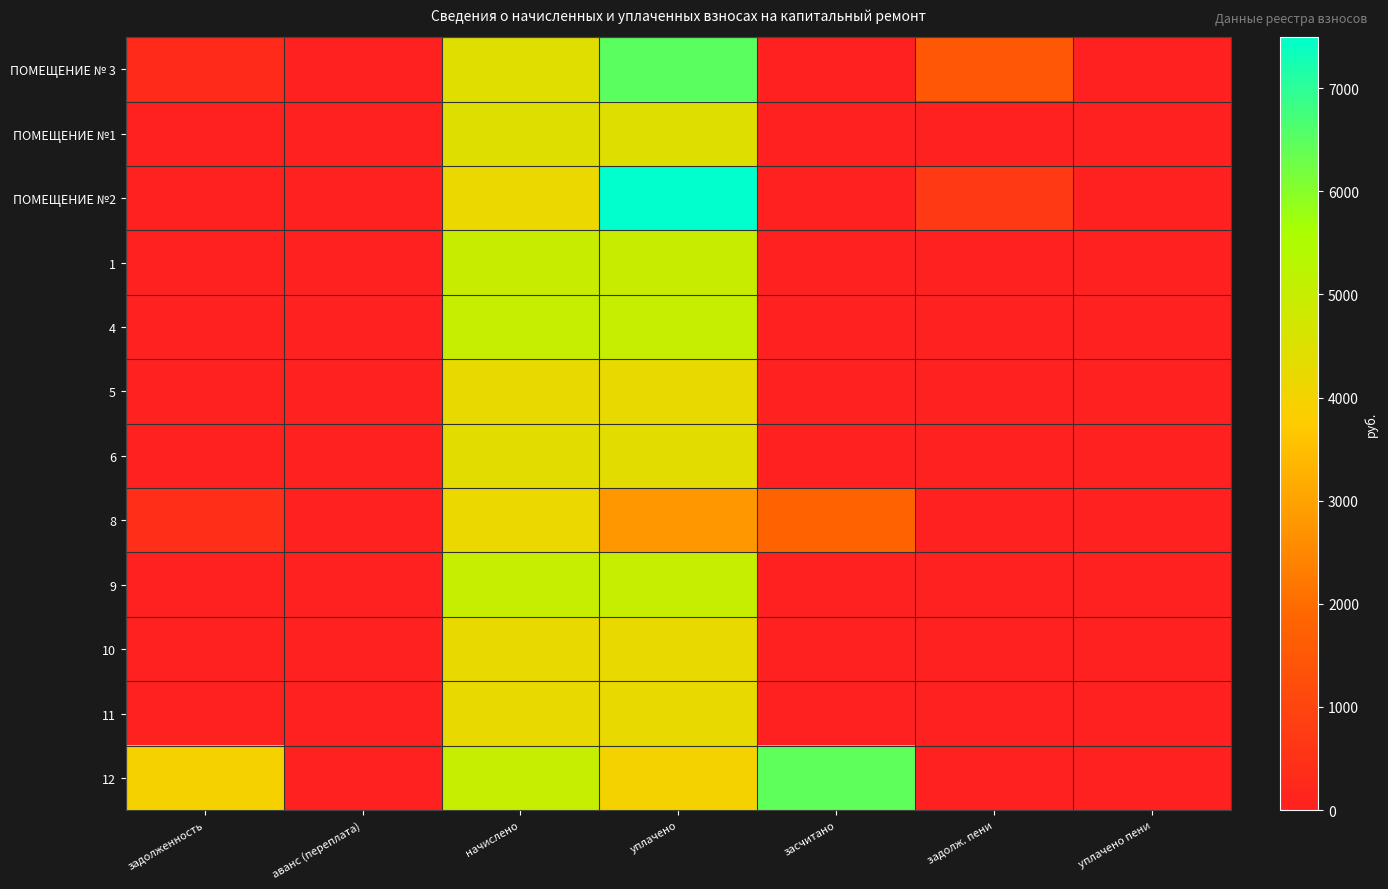

Reading left to right, list all the values displayed in this chart.

ПОМЕЩЕНИЕ № 3: задолженность=295.1	аванс (переплата)=0.0	начислено=4413.2	уплачено=6495.3	засчитано=0.0	задолж. пени=1496.7	уплачено пени=4.7
ПОМЕЩЕНИЕ №1: задолженность=0.0	аванс (переплата)=0.0	начислено=4454.6	уплачено=4454.6	засчитано=0.0	задолж. пени=0.0	уплачено пени=1.4
ПОМЕЩЕНИЕ №2: задолженность=0.0	аванс (переплата)=0.0	начислено=4198.0	уплачено=7493.5	засчитано=0.0	задолж. пени=699.7	уплачено пени=32.3
1: задолженность=0.0	аванс (переплата)=0.0	начислено=4959.7	уплачено=4960.2	засчитано=0.0	задолж. пени=0.5	уплачено пени=0.0
4: задолженность=0.0	аванс (переплата)=0.0	начислено=5009.4	уплачено=5009.4	засчитано=0.0	задолж. пени=0.0	уплачено пени=0.0
5: задолженность=0.0	аванс (переплата)=0.0	начислено=4231.1	уплачено=4231.1	засчитано=0.0	задолж. пени=0.0	уплачено пени=0.0
6: задолженность=0.0	аванс (переплата)=0.0	начислено=4347.0	уплачено=4347.0	засчитано=0.0	задолж. пени=0.0	уплачено пени=0.0
8: задолженность=402.1	аванс (переплата)=0.0	начислено=4214.5	уплачено=2809.7	засчитано=1807.0	задолж. пени=0.0	уплачено пени=0.0
9: задолженность=0.0	аванс (переплата)=0.0	начислено=4992.8	уплачено=4992.8	засчитано=0.0	задолж. пени=0.0	уплачено пени=0.0
10: задолженность=0.0	аванс (переплата)=0.0	начислено=4255.9	уплачено=4255.9	засчитано=0.0	задолж. пени=0.0	уплачено пени=0.0
11: задолженность=0.0	аванс (переплата)=0.0	начислено=4255.9	уплачено=4255.9	засчитано=0.0	задолж. пени=0.0	уплачено пени=0.0
12: задолженность=3938.6	аванс (переплата)=0.0	начислено=5017.7	уплачено=4000.0	засчитано=6447.4	задолж. пени=0.0	уплачено пени=0.0